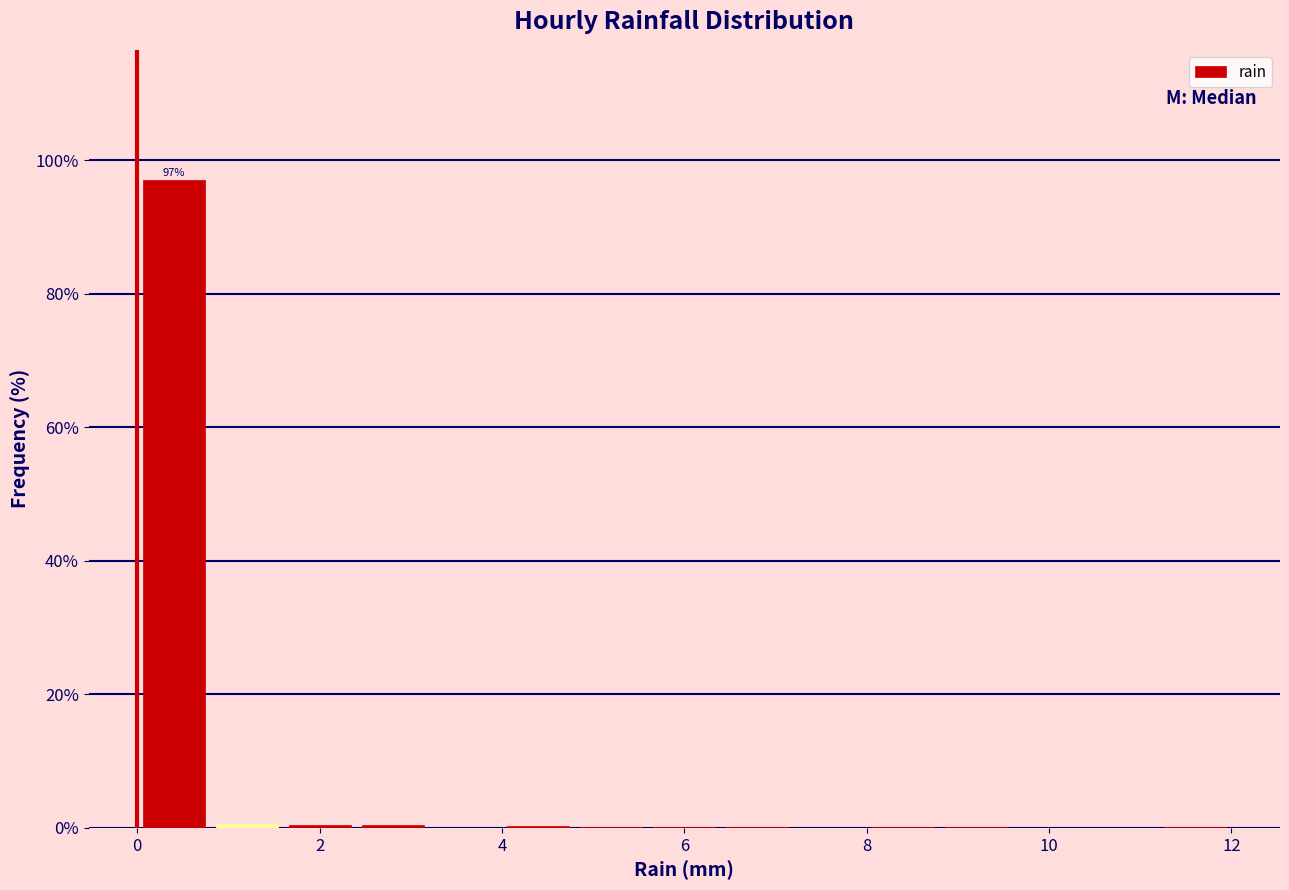

Which range on the x-axis has the tallest bar?

0.0 to 0.8